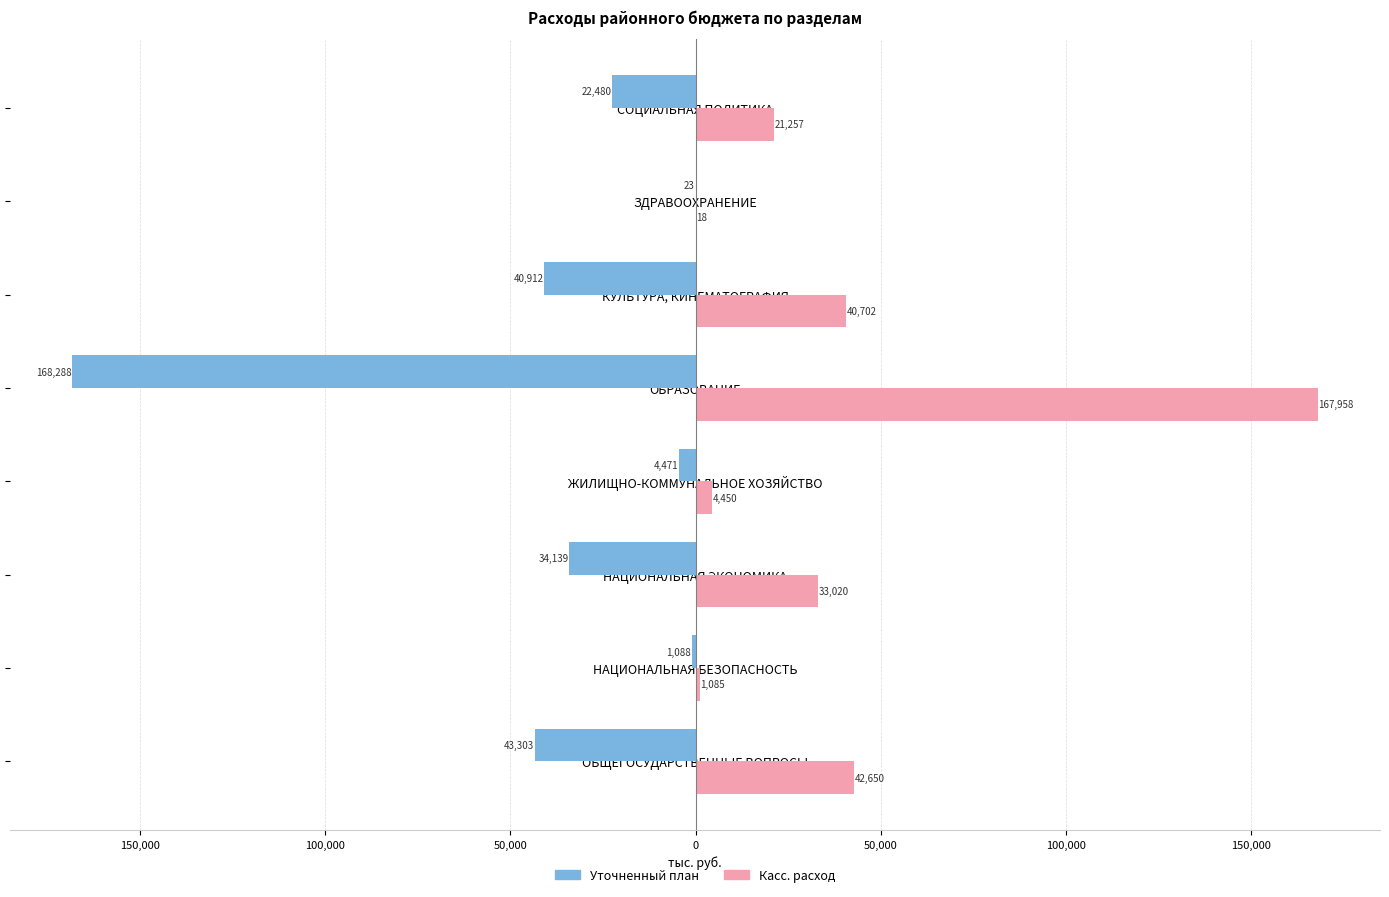

Reading right to left, list all the values displayed in this chart.

Уточненный план: -22479.5	-22.8	-40911.8	-168288.5	-4471.0	-34139.0	-1087.7	-43303.5
Касс. расход: 21256.9	18.3	40702.3	167957.7	4450.0	33019.7	1085.2	42649.6